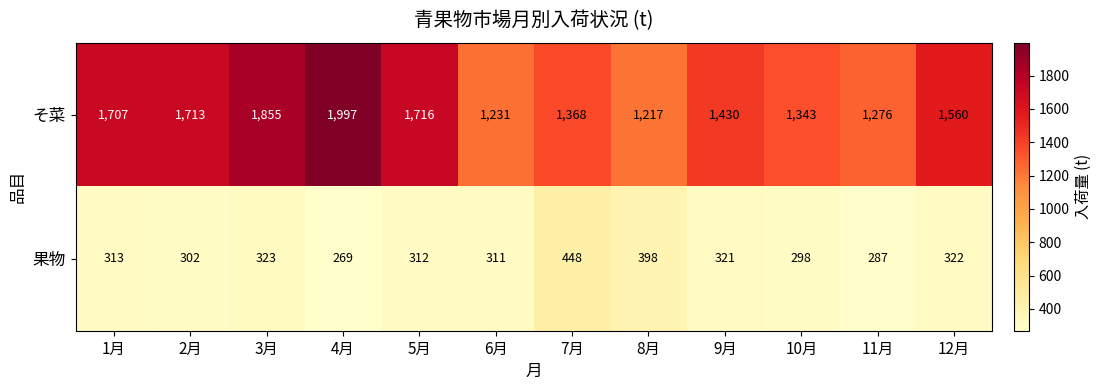

At which category is the sum across all series the highest?

4月